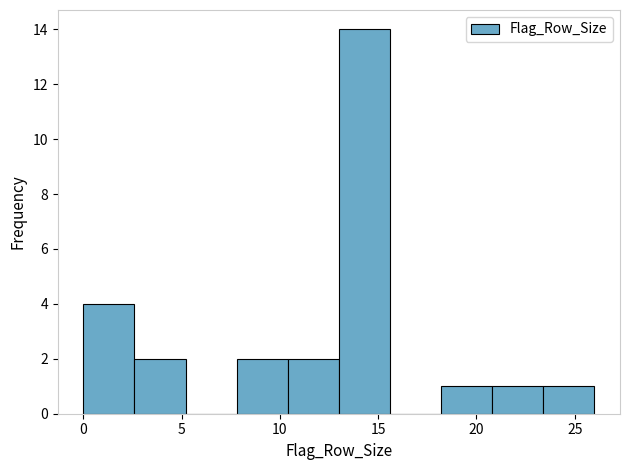

Reading left to right, list every bar in this chart as the range it spans on the x-axis followed by its height. Neither the bar edges nor the heights are printed on the chart, so give them approximately, as read against the axes.

0.0 to 2.6: 4
2.6 to 5.2: 2
5.2 to 7.8: 0
7.8 to 10.4: 2
10.4 to 13.0: 2
13.0 to 15.6: 14
15.6 to 18.2: 0
18.2 to 20.8: 1
20.8 to 23.4: 1
23.4 to 26.0: 1